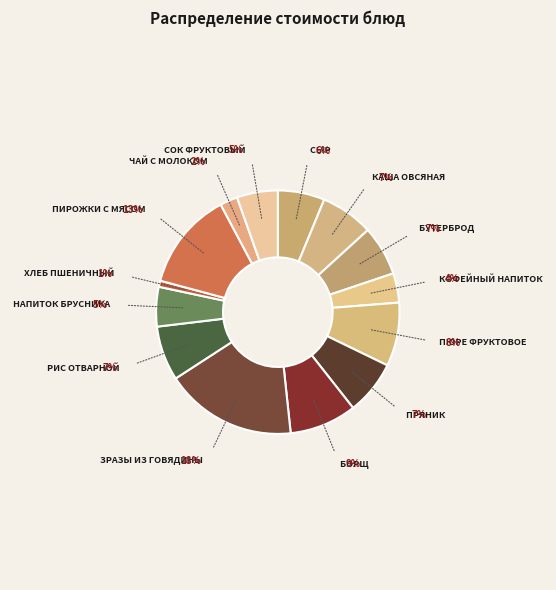

Count the number of slices in the pie.

14